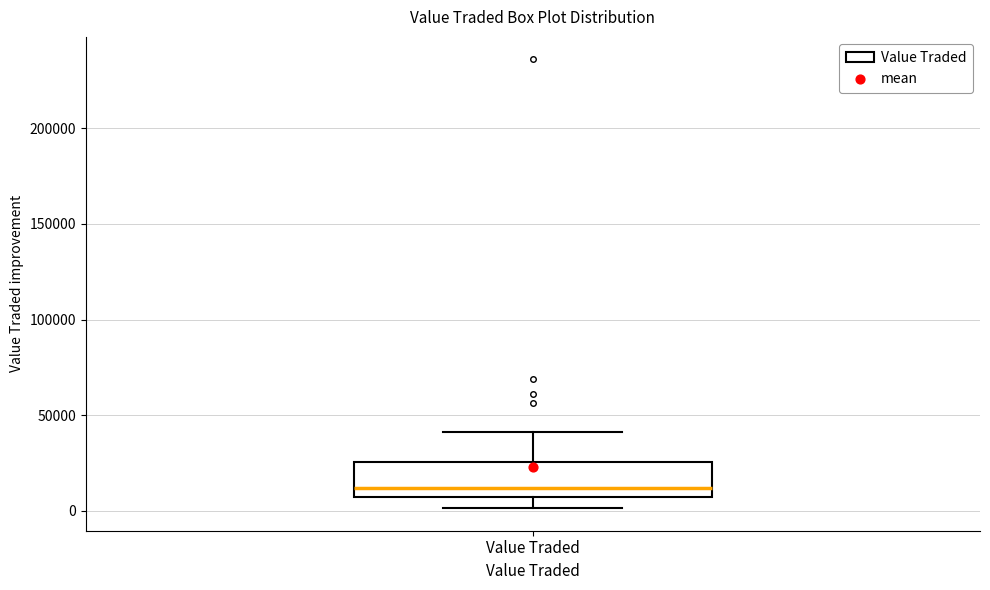

Transcribe this box plot: give where the median line is, the range the box spans, and where the two whiskers end, as read against the y-axis. The values are not printed on the chart, so give them approximately, as read against the axis.

median 10000, box 5000 to 25000, whiskers 0 to 40000